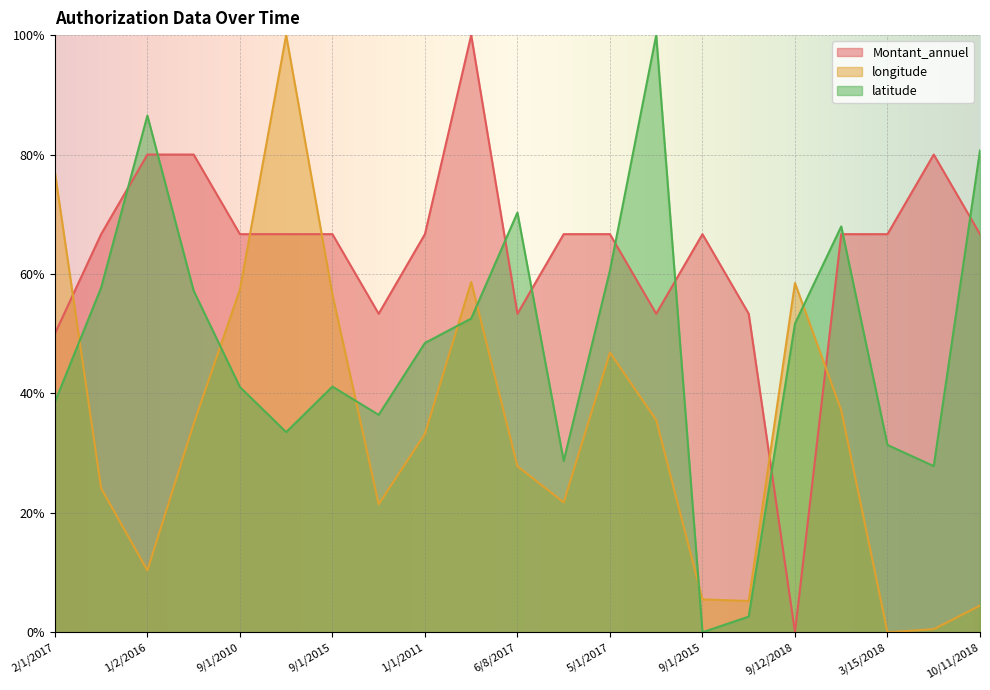

Does the chart display data point markers on the line(s)?

No